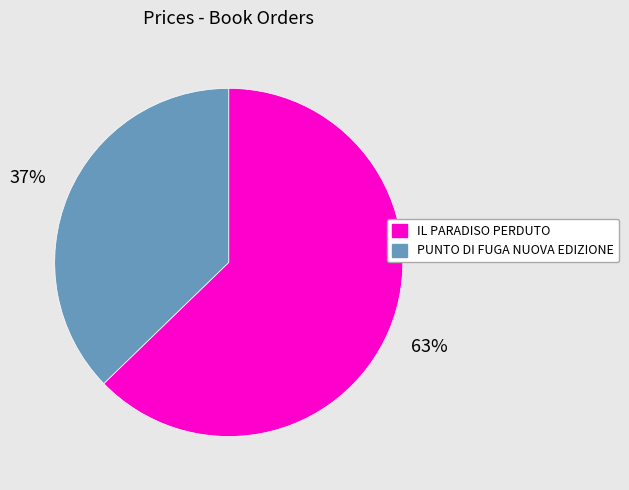

To the nearest percent, what percentage of the pie is PUNTO DI FUGA NUOVA EDIZIONE?

37%